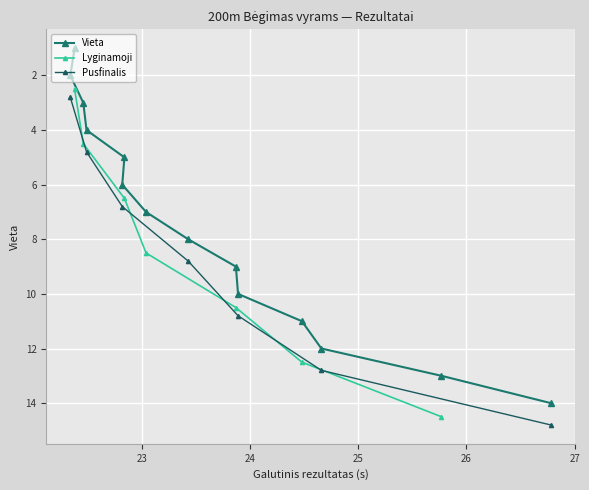

Reading right to left, what are all the values shown in this chart?

14	13	12	11	10	9	8	7	6	5	4	3	2	1